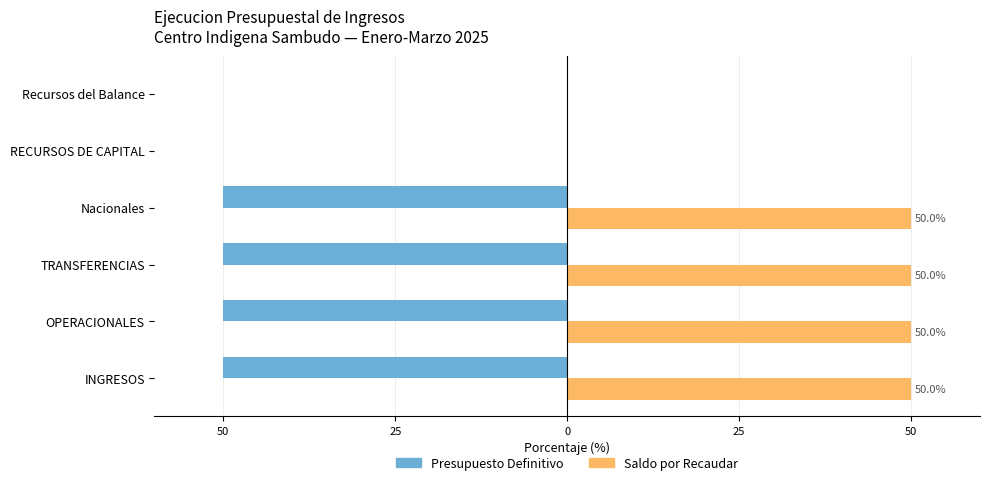

What are all the series names shown in the legend?

Presupuesto Definitivo, Saldo por Recaudar